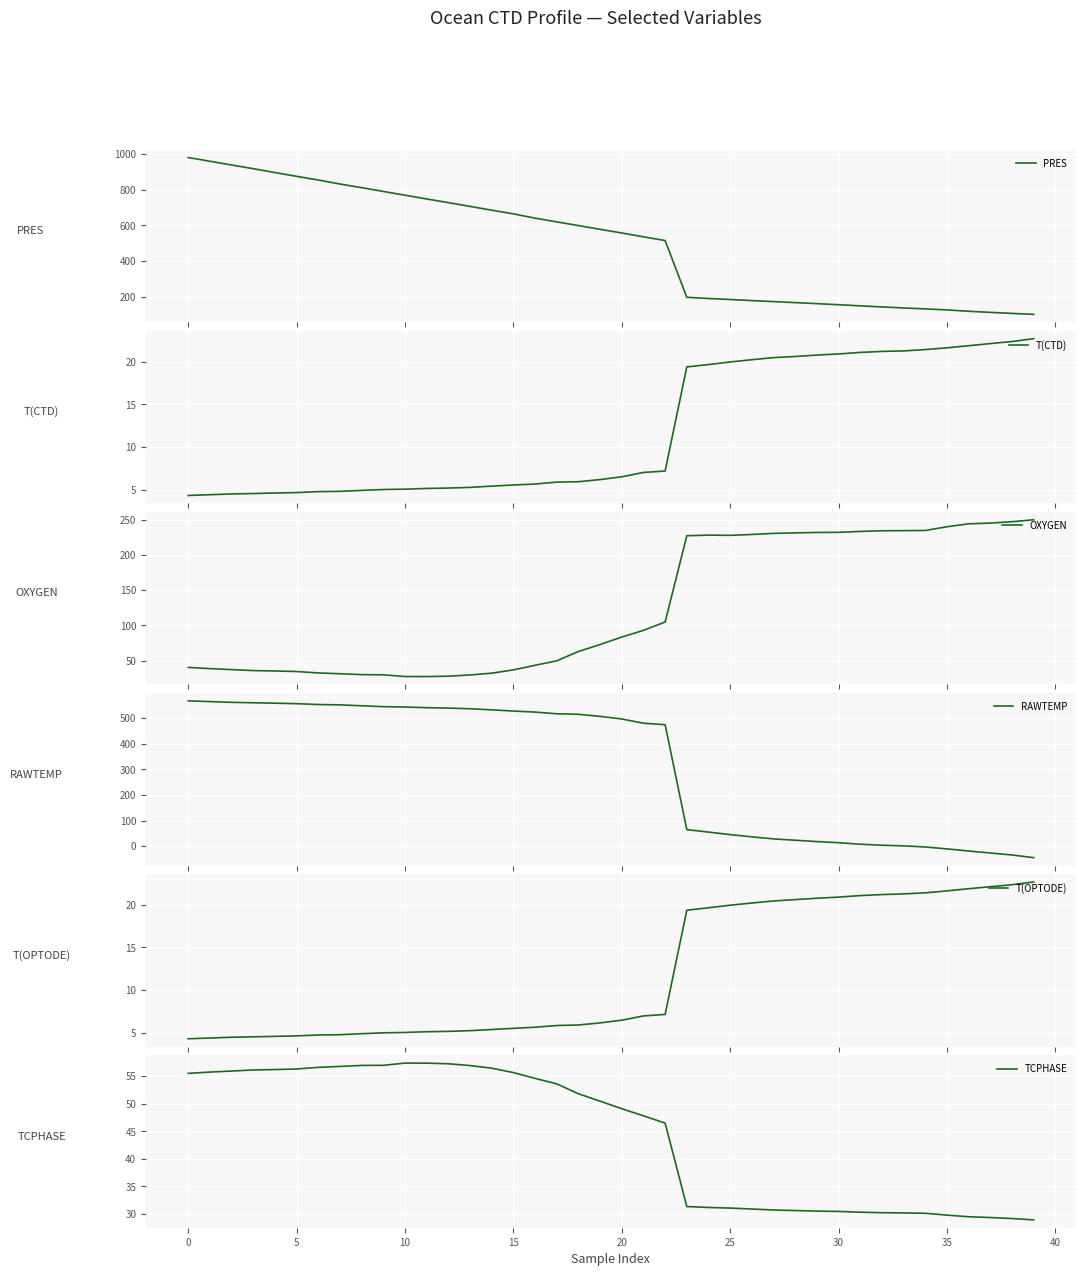

What is the approximate value of RAWTEMP at 34?

-3.0